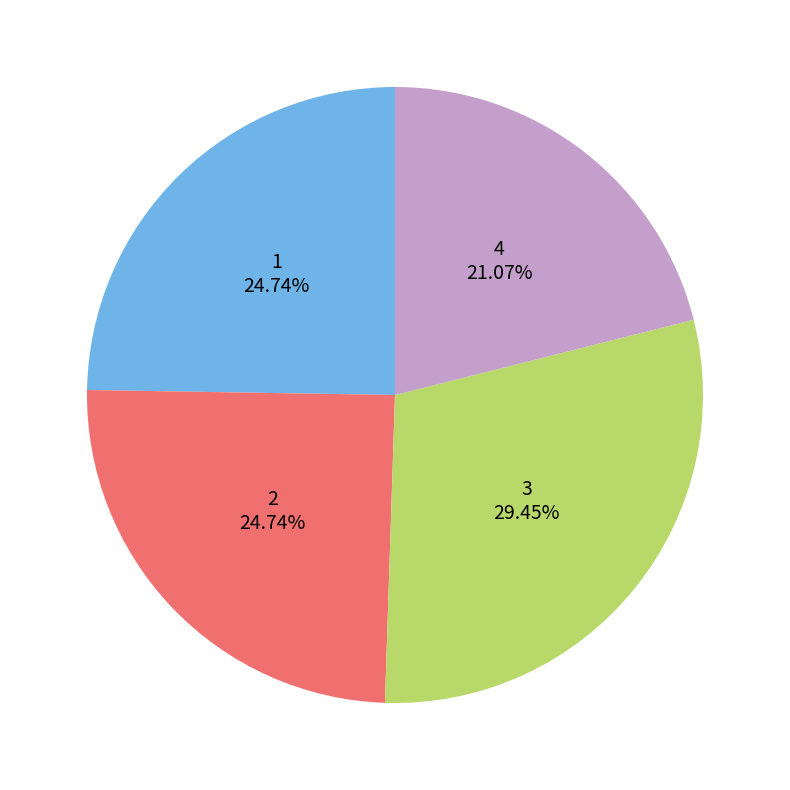

The 3 slice represents 29% of the pie. True or false?

True